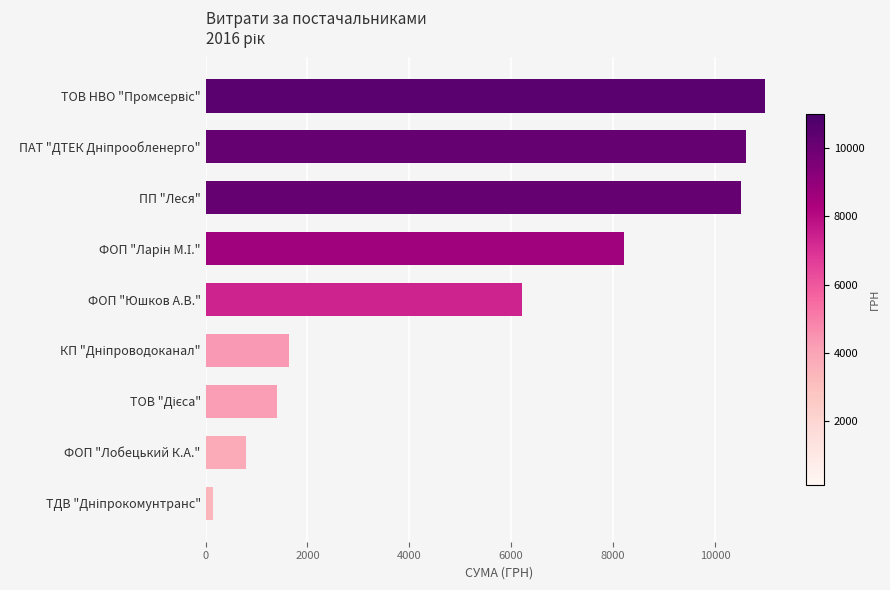

What is the value of the 7th bar from the top?

1399.9